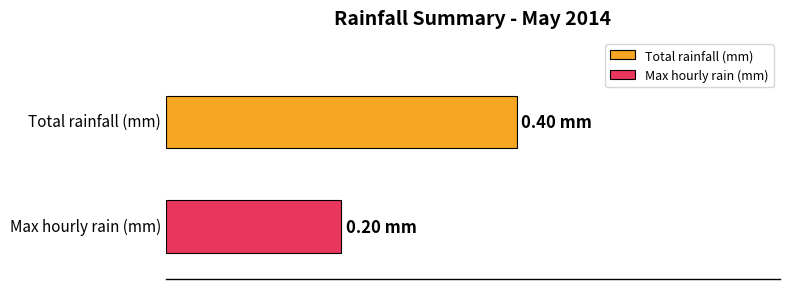

What are all the series names shown in the legend?

Total rainfall (mm), Max hourly rain (mm)